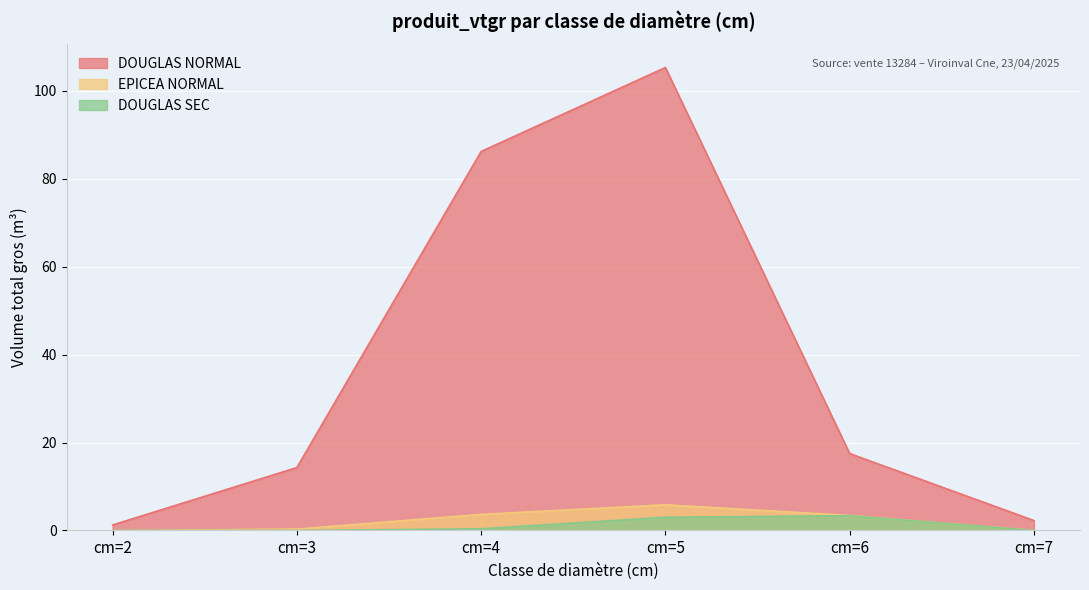

Reading left to right, extract all data points from this chart.

DOUGLAS NORMAL: cm=2=1.3	cm=3=14.3	cm=4=86.2	cm=5=105.3	cm=6=17.5	cm=7=2.3
EPICEA NORMAL: cm=2=0.0	cm=3=0.3	cm=4=3.7	cm=5=5.8	cm=6=3.4	cm=7=0.0
DOUGLAS SEC: cm=2=0.0	cm=3=0.0	cm=4=0.4	cm=5=3.0	cm=6=3.4	cm=7=0.0